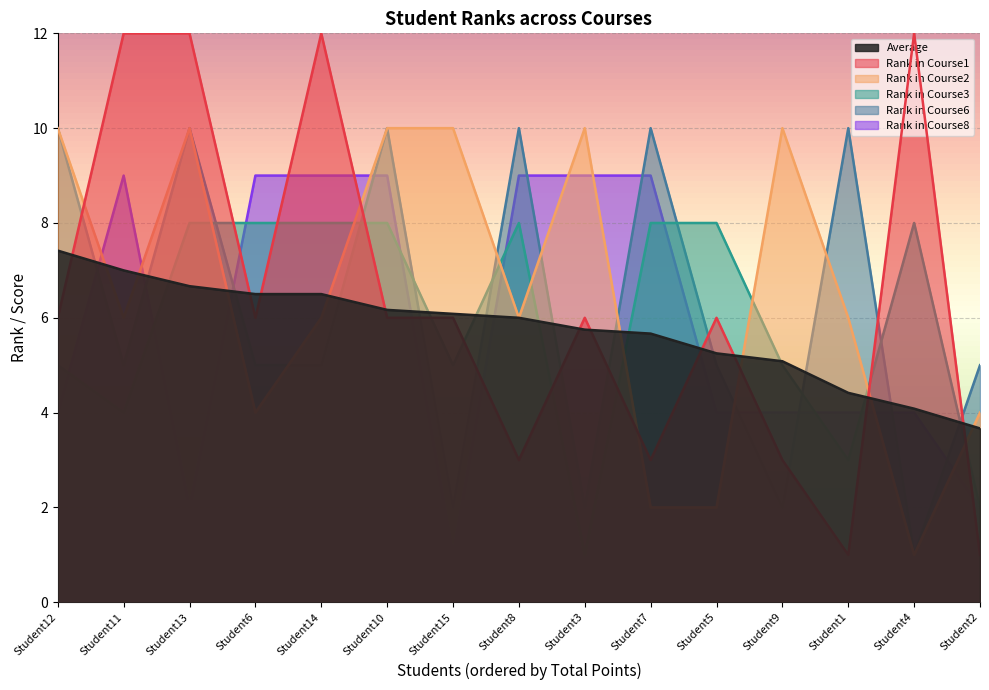

In Rank in Course6, how many points are lower than both neighbors (excluding endpoints)?

5